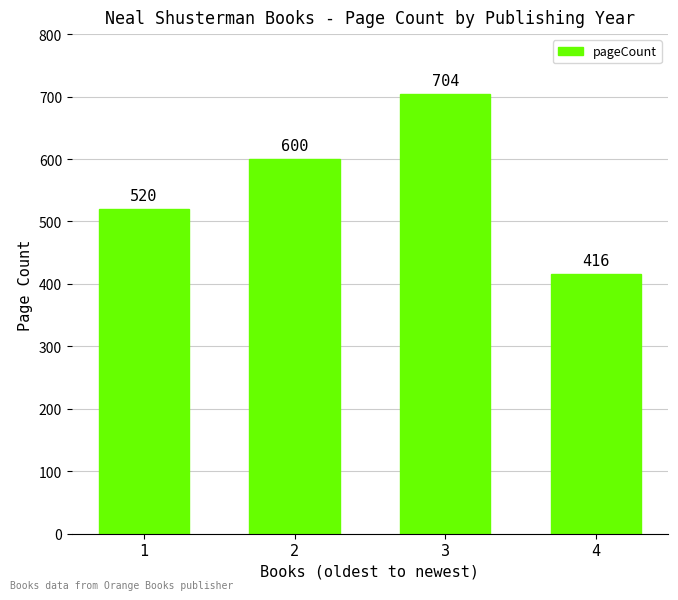

Which category has the lowest value across all series?

4